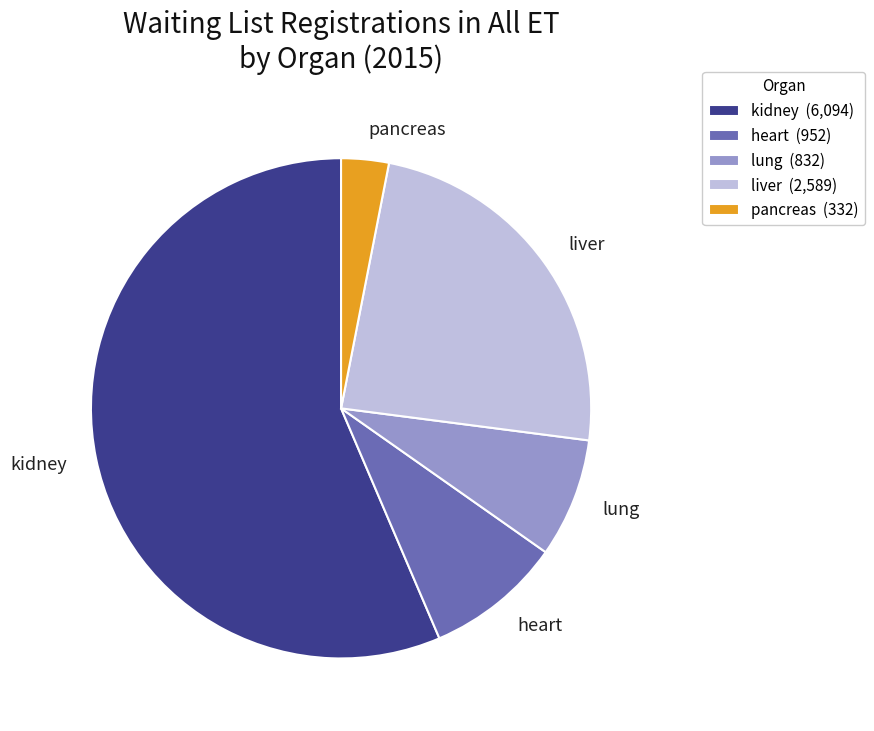

True or false: kidney accounts for 51% of the total.

False